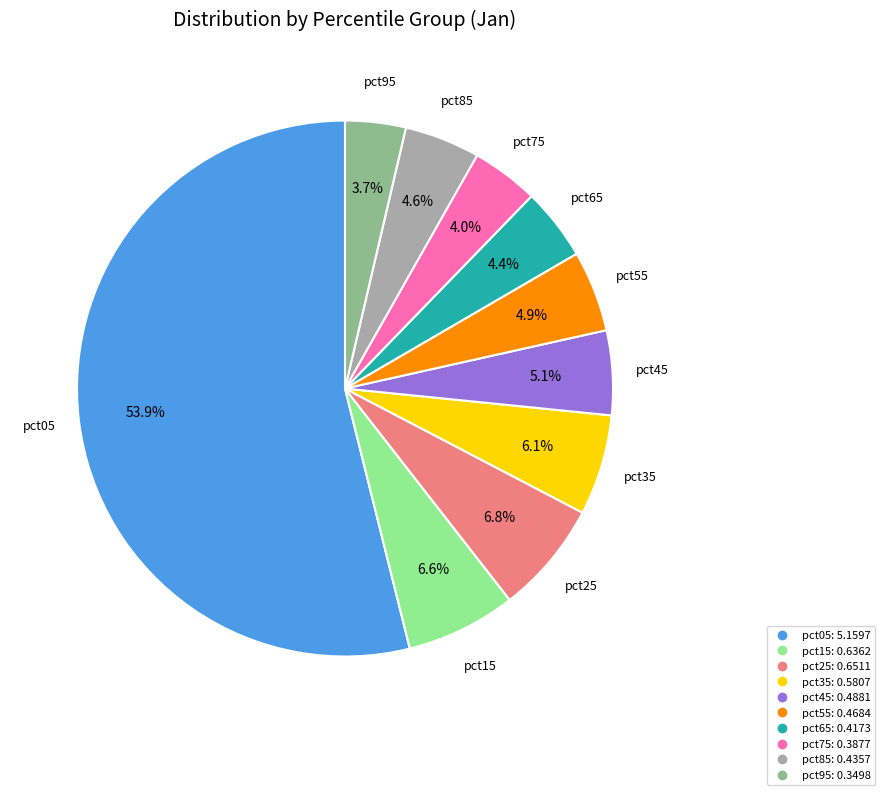

Is it true that pct15 is 7% of the pie?

True